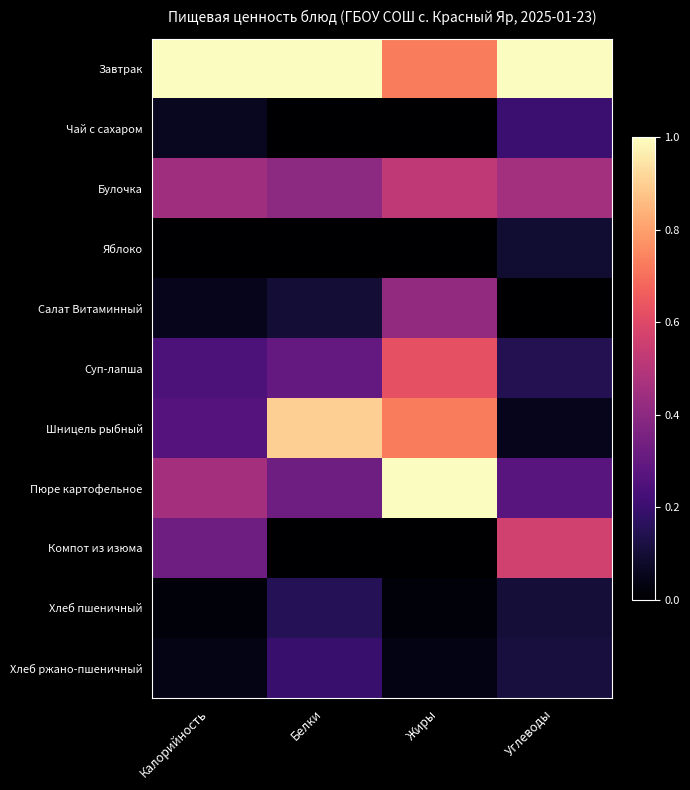

Reading left to right, transcribe all the data shown in this chart.

Завтрак: Калорийность=1.0	Белки=1.0	Жиры=0.7	Углеводы=1.0
Чай с сахаром: Калорийность=0.1	Белки=0.0	Жиры=0.0	Углеводы=0.2
Булочка: Калорийность=0.4	Белки=0.4	Жиры=0.5	Углеводы=0.5
Яблоко: Калорийность=0.0	Белки=0.0	Жиры=0.0	Углеводы=0.1
Салат Витаминный: Калорийность=0.1	Белки=0.1	Жиры=0.4	Углеводы=0.0
Суп-лапша: Калорийность=0.2	Белки=0.3	Жиры=0.6	Углеводы=0.1
Шницель рыбный: Калорийность=0.3	Белки=0.9	Жиры=0.7	Углеводы=0.1
Пюре картофельное: Калорийность=0.5	Белки=0.3	Жиры=1.0	Углеводы=0.3
Компот из изюма: Калорийность=0.3	Белки=0.0	Жиры=0.0	Углеводы=0.6
Хлеб пшеничный: Калорийность=0.0	Белки=0.2	Жиры=0.0	Углеводы=0.1
Хлеб ржано-пшеничный: Калорийность=0.0	Белки=0.2	Жиры=0.0	Углеводы=0.1